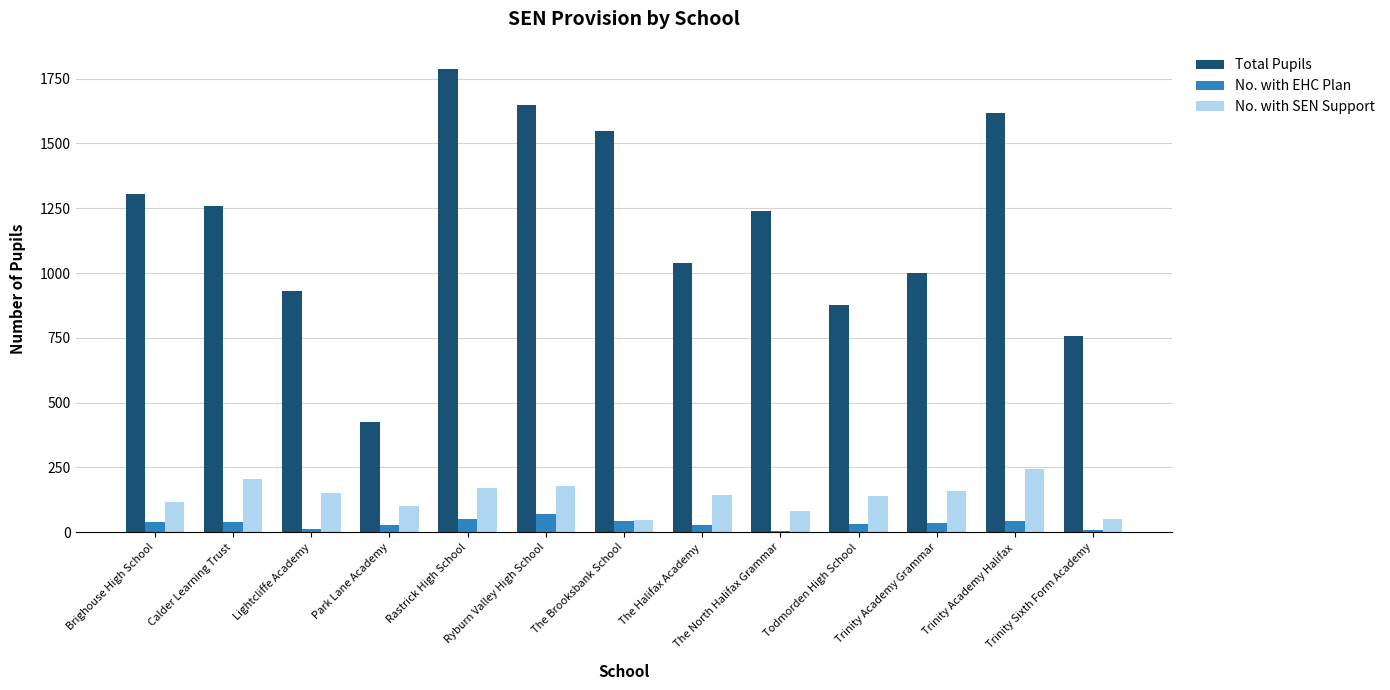

What is the maximum value for Total Pupils?

1787